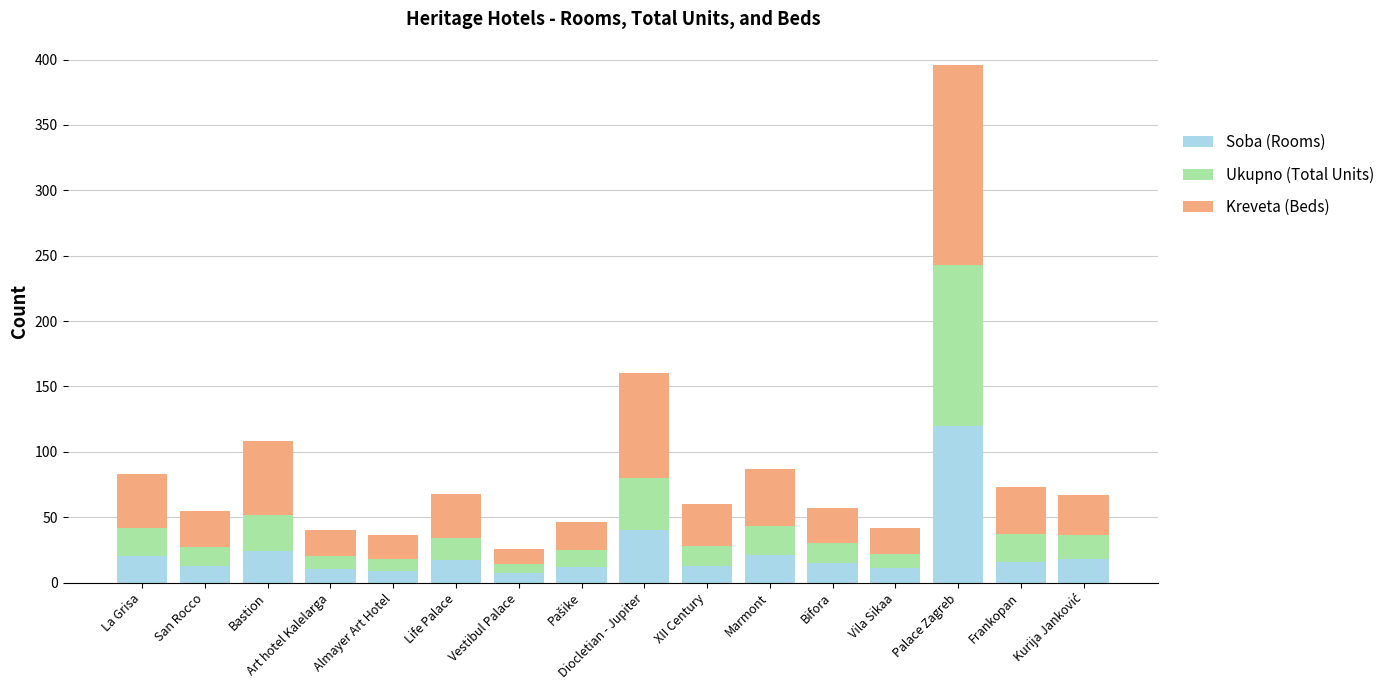

What is the total value across all series at Diocletian - Jupiter?

160